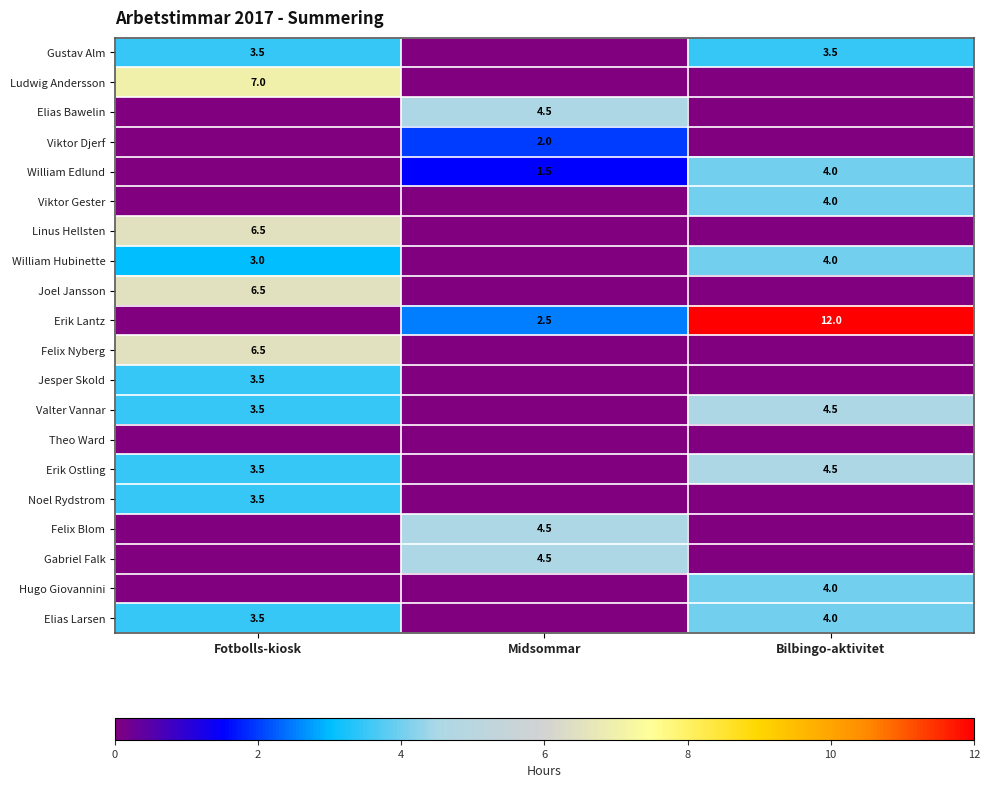

The Erik Lantz series shows 2.5 at Midsommar. True or false?

True